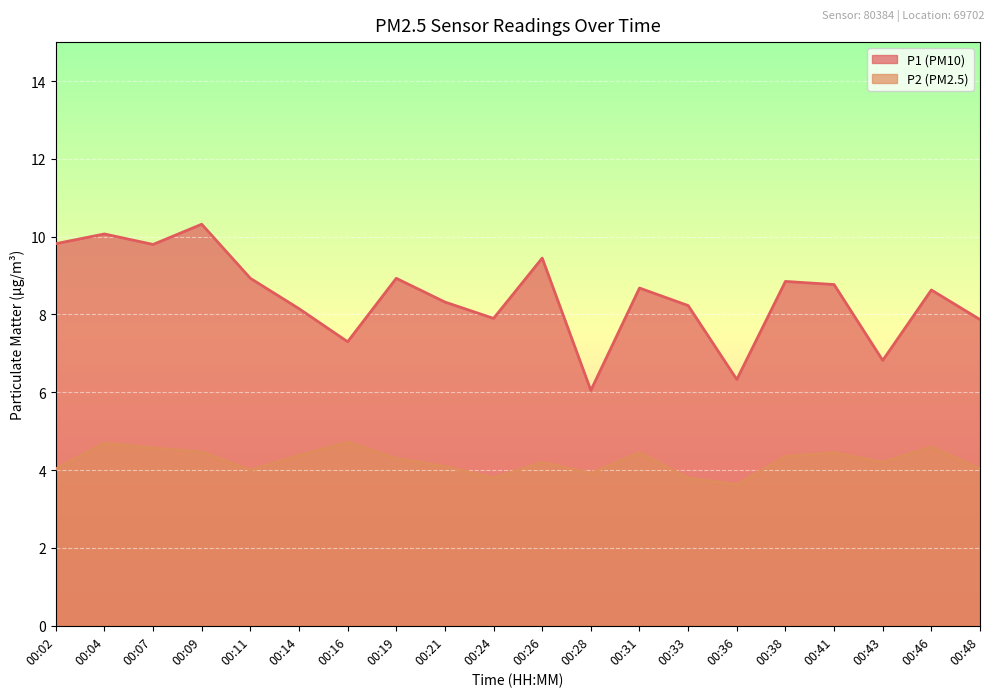

Which series has the largest range (max minus min)?

P1